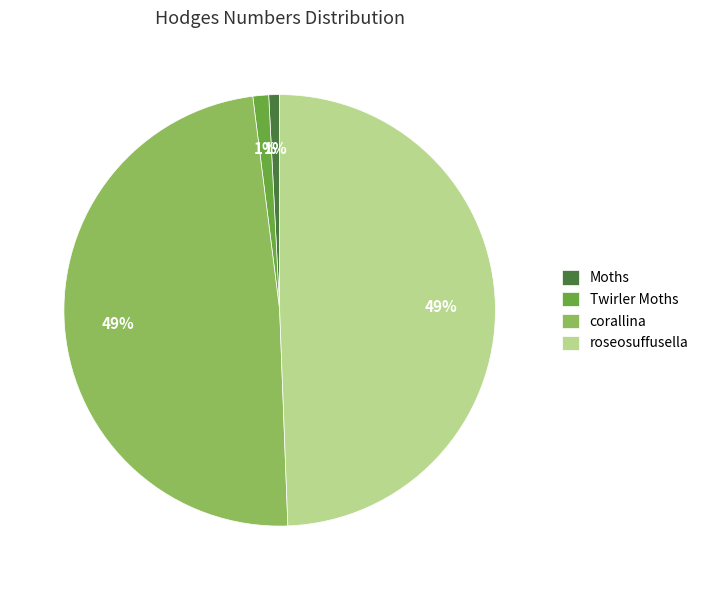

How many segments does this pie chart have?

4